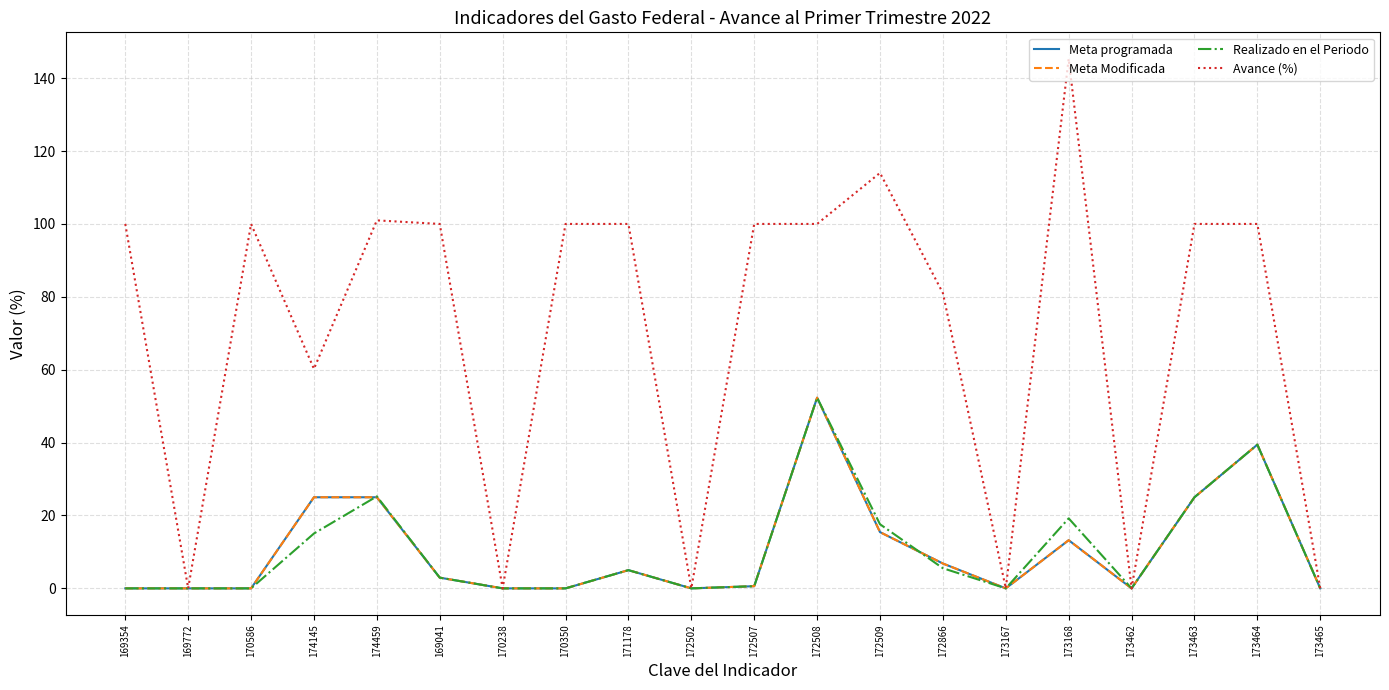

Is this an area chart (filled region under the line)?

No